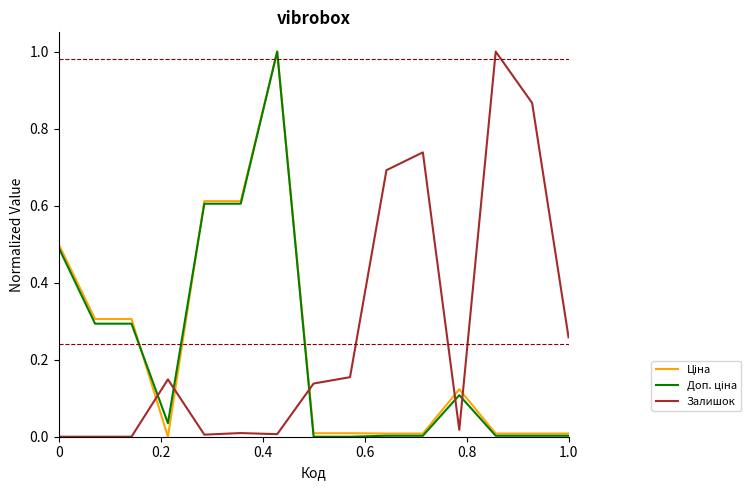

What is the highest value of the Залишок series?

1.0